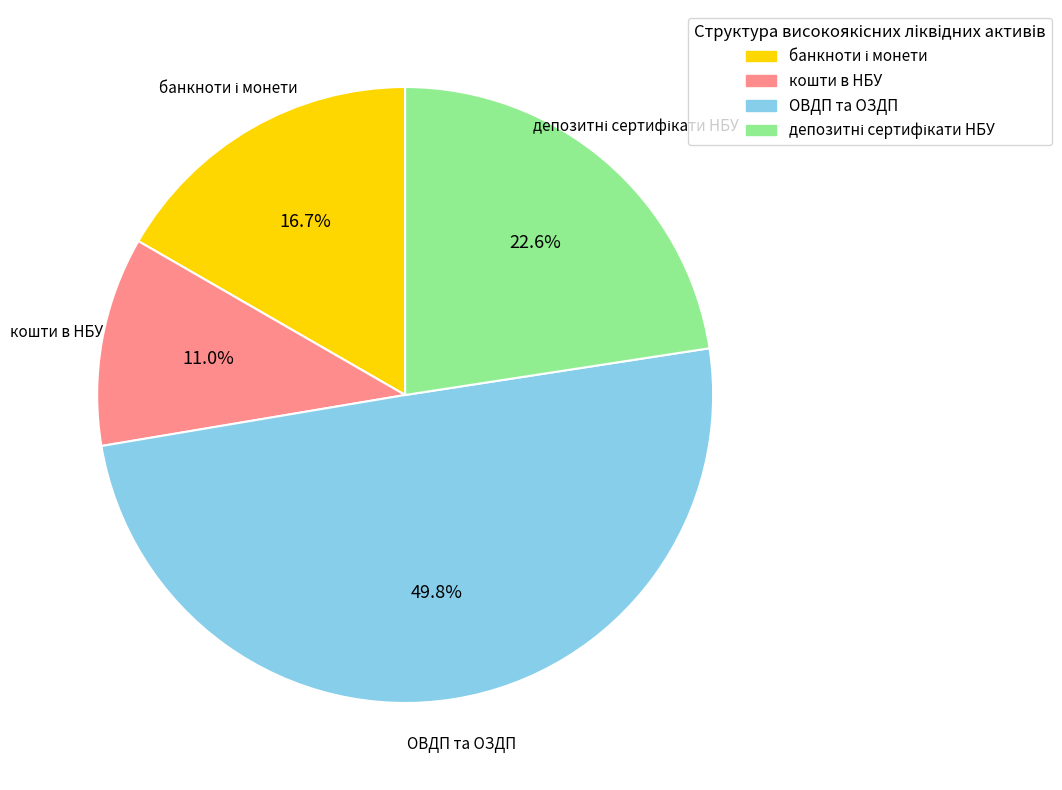

What portion of the pie excludes ОВДП та ОЗДП?

50.2%